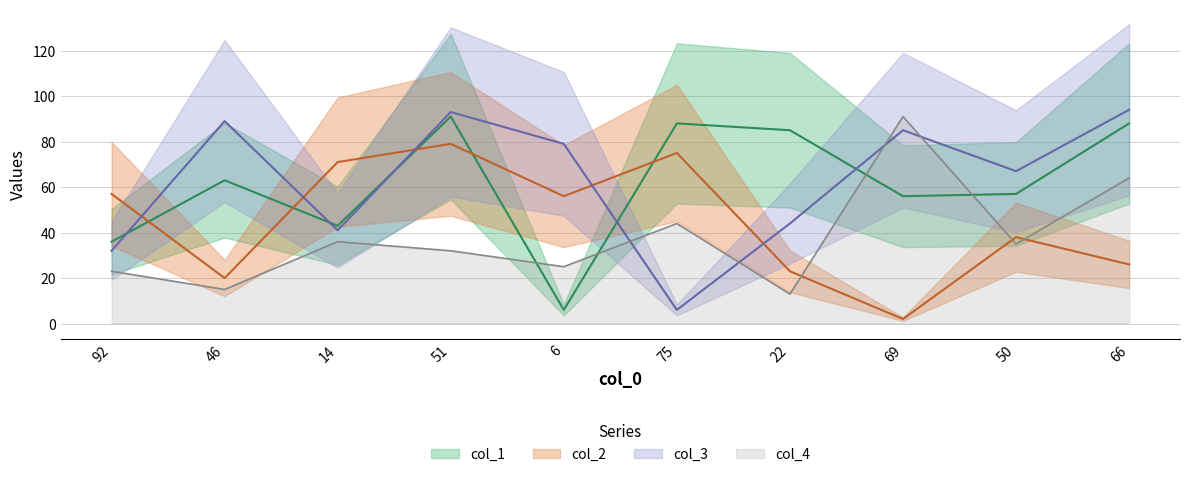

Where does the col_1 series first go above 63?

51